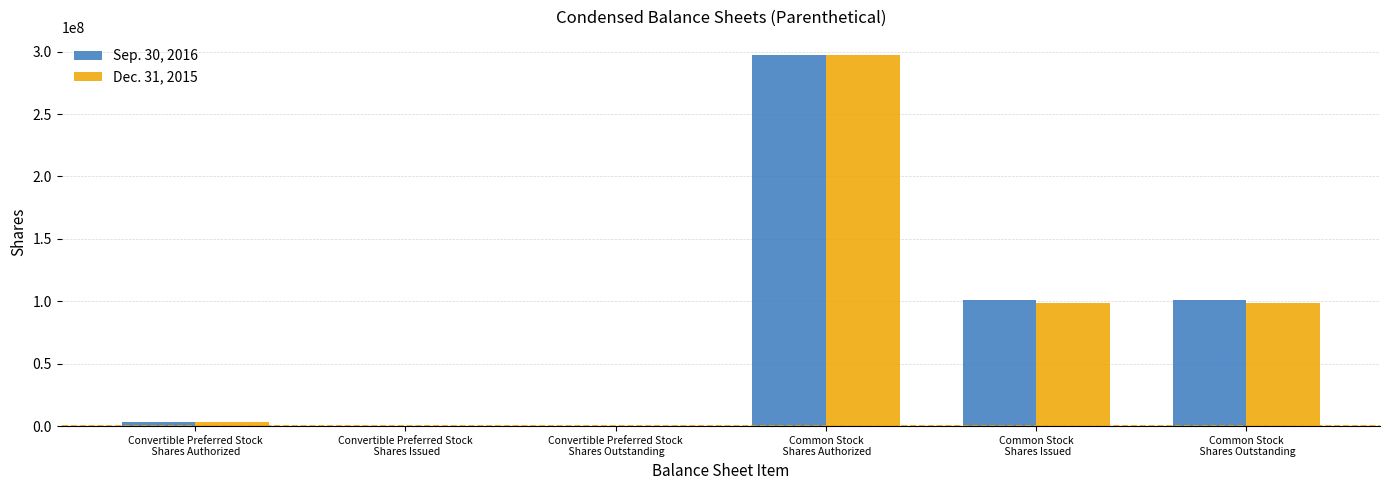

Reading left to right, what are all the values shown in this chart?

Sep. 30, 2016: Convertible Preferred Stock
 Shares Authorized=3000000	Convertible Preferred Stock
 Shares Issued=0	Convertible Preferred Stock
 Shares Outstanding=0	Common Stock
 Shares Authorized=297000000	Common Stock
 Shares Issued=101248821	Common Stock
 Shares Outstanding=101248821
Dec. 31, 2015: Convertible Preferred Stock
 Shares Authorized=3000000	Convertible Preferred Stock
 Shares Issued=0	Convertible Preferred Stock
 Shares Outstanding=0	Common Stock
 Shares Authorized=297000000	Common Stock
 Shares Issued=98685595	Common Stock
 Shares Outstanding=98685595